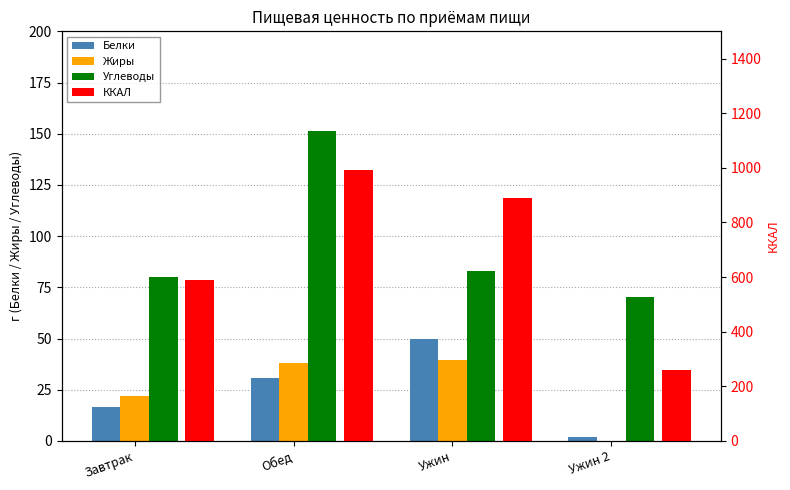

The value of Жиры at Ужин is 12.8. True or false?

False